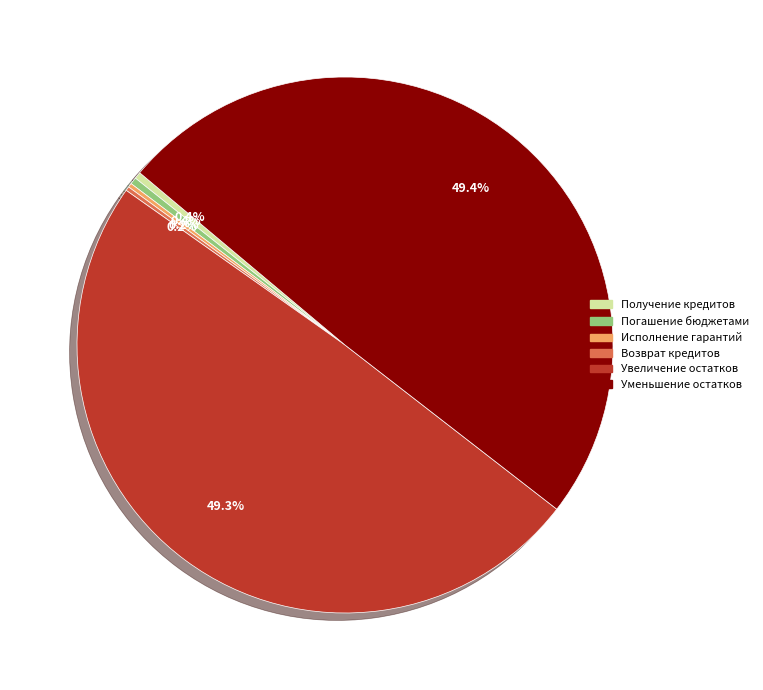

What portion of the pie excludes Погашение бюджетами?

99.6%